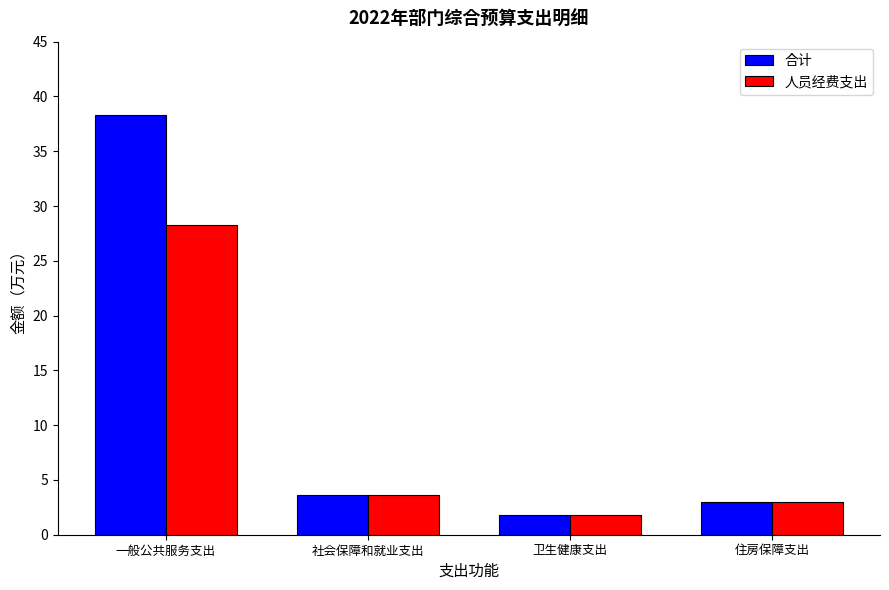

Which series has the largest total across all categories?

合计